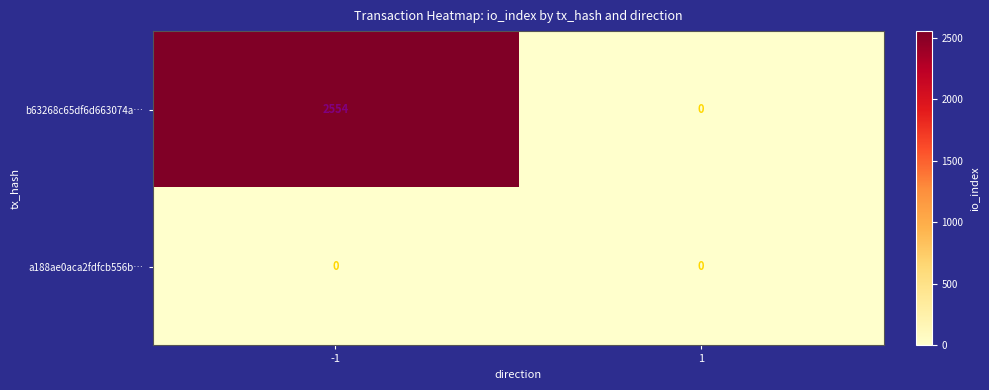

True or false: a188ae0aca2fdfcb556b… has a value of 0 at 1.

True